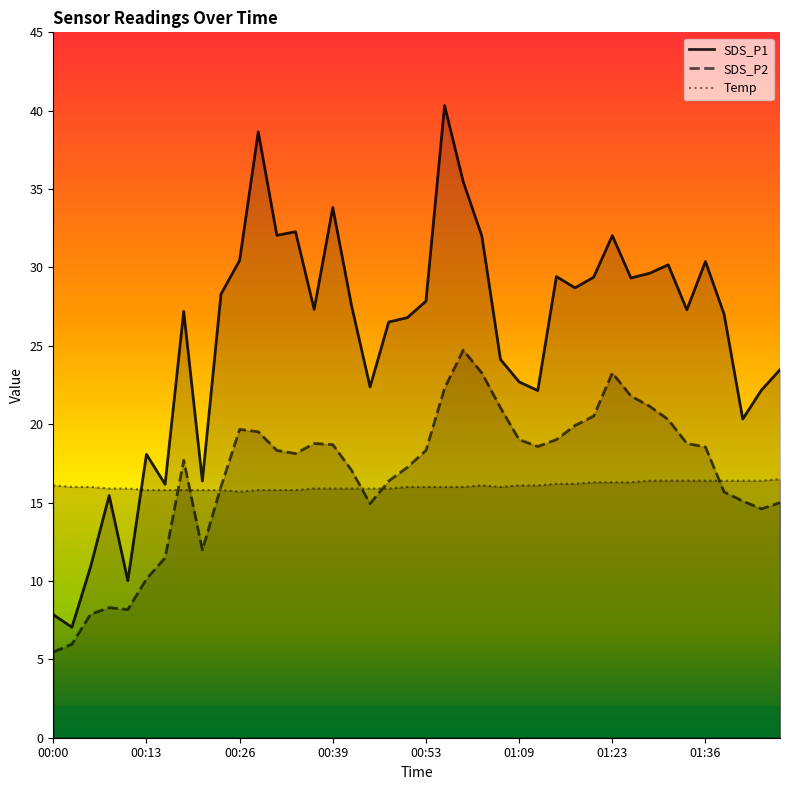

What is the greatest value displayed?

40.3